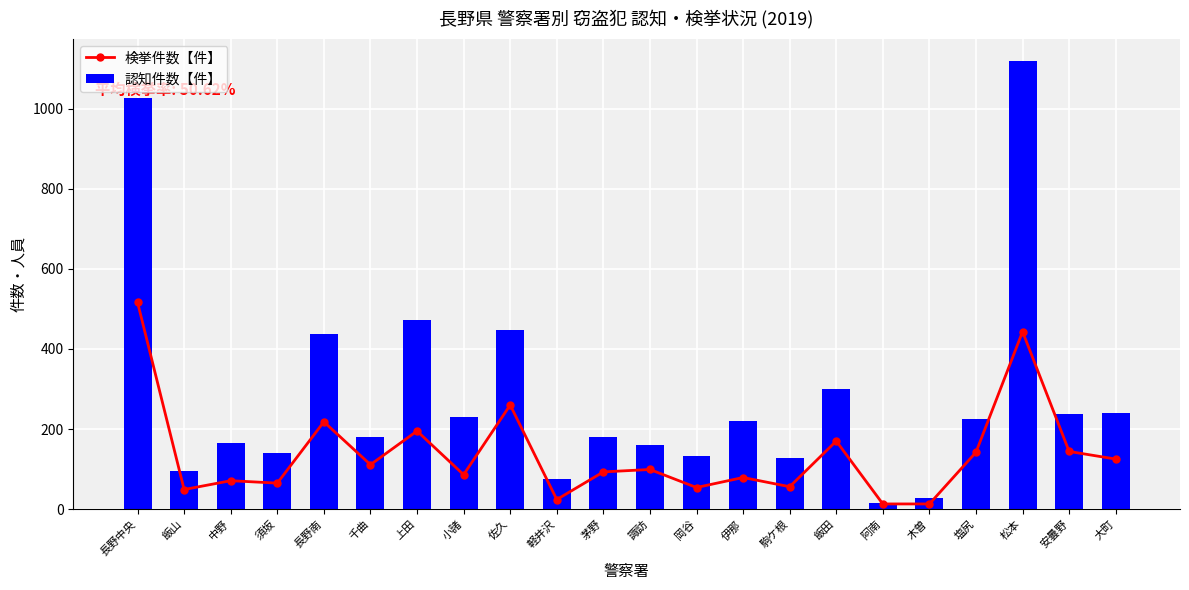

True or false: 検挙件数【件】 has a value of 516 at 長野中央.

True